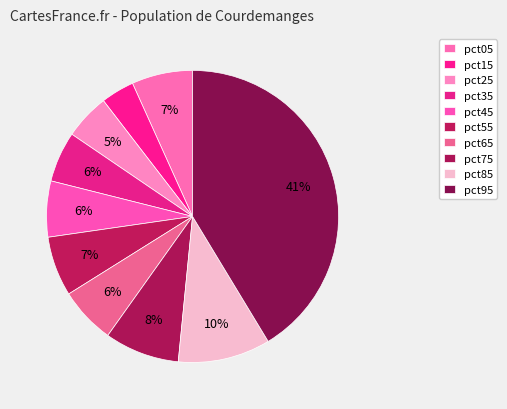

To the nearest percent, what percentage of the pie is pct05?

7%